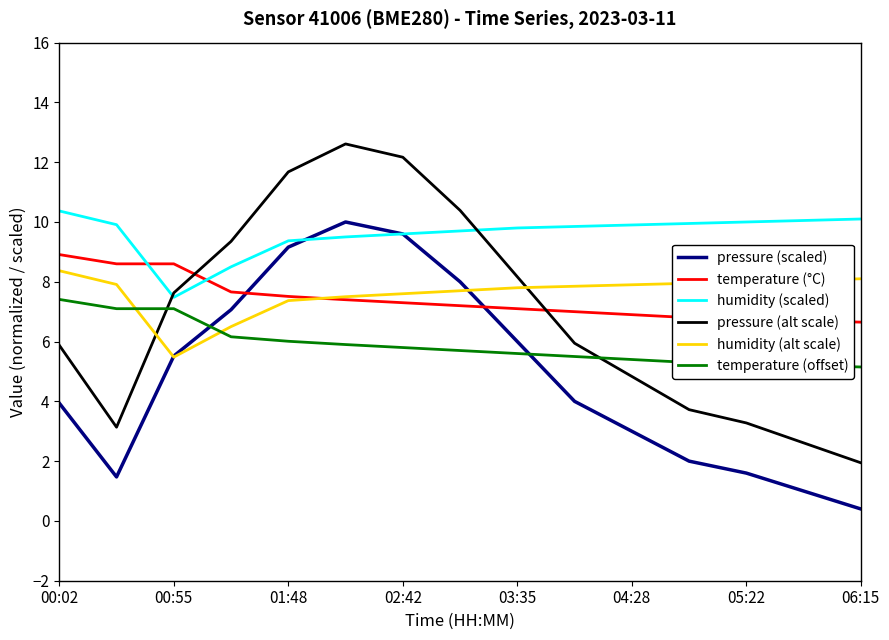

Which series has the largest total across all categories?

humidity (scaled)